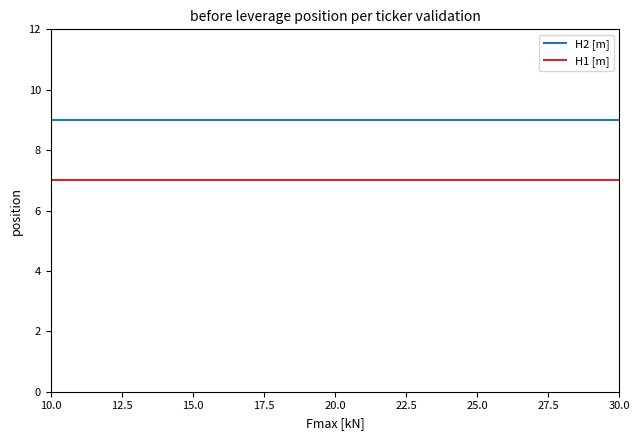

What is the maximum value shown in the chart?

9